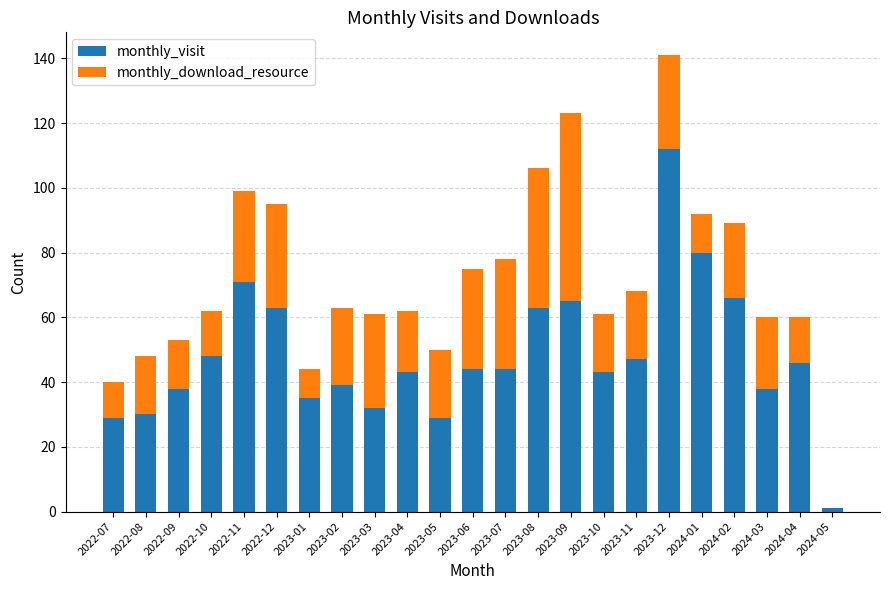

What is the highest value of the monthly_visit series?

112